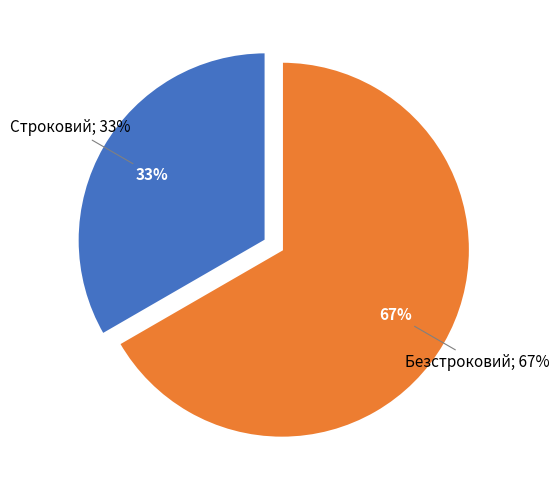

To the nearest percent, what is the difference between the Безстроковий and Строковий slice percentages?

33%